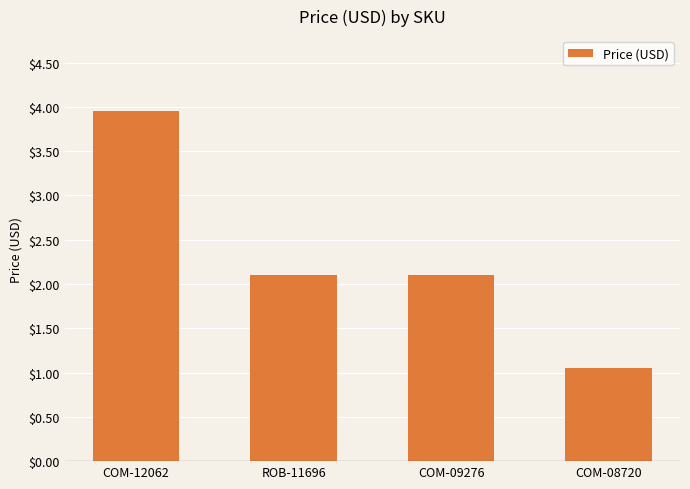

How many values exceed 2?

3